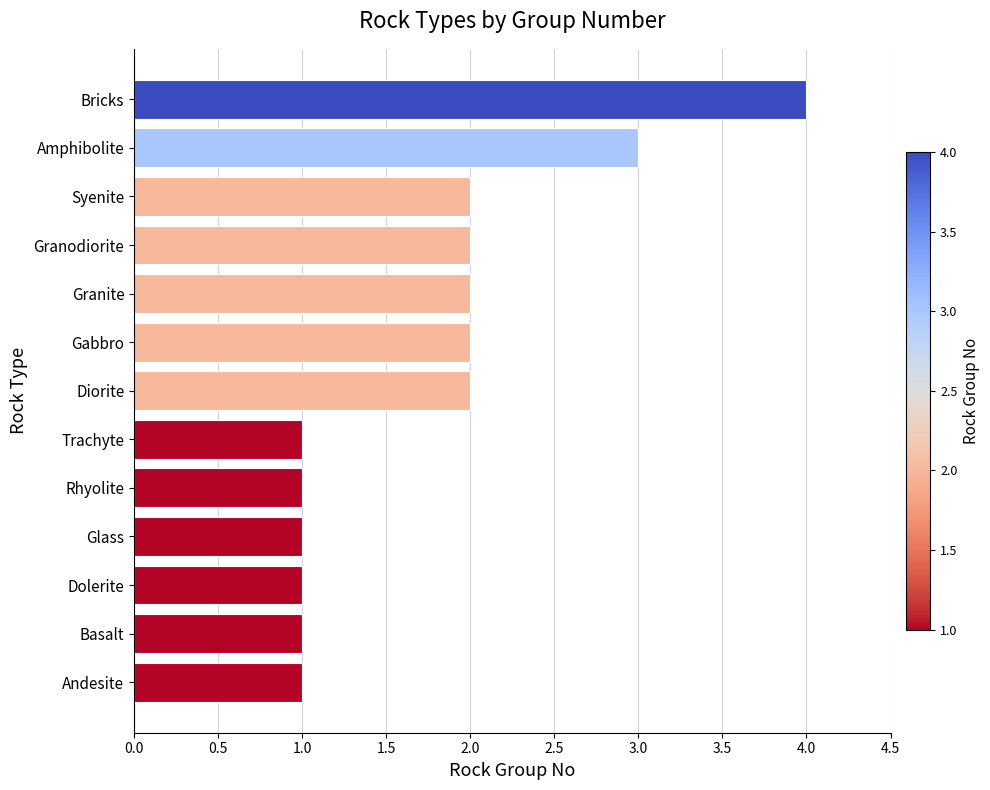

Reading top to bottom, transcribe all the data shown in this chart.

4	3	2	2	2	2	2	1	1	1	1	1	1